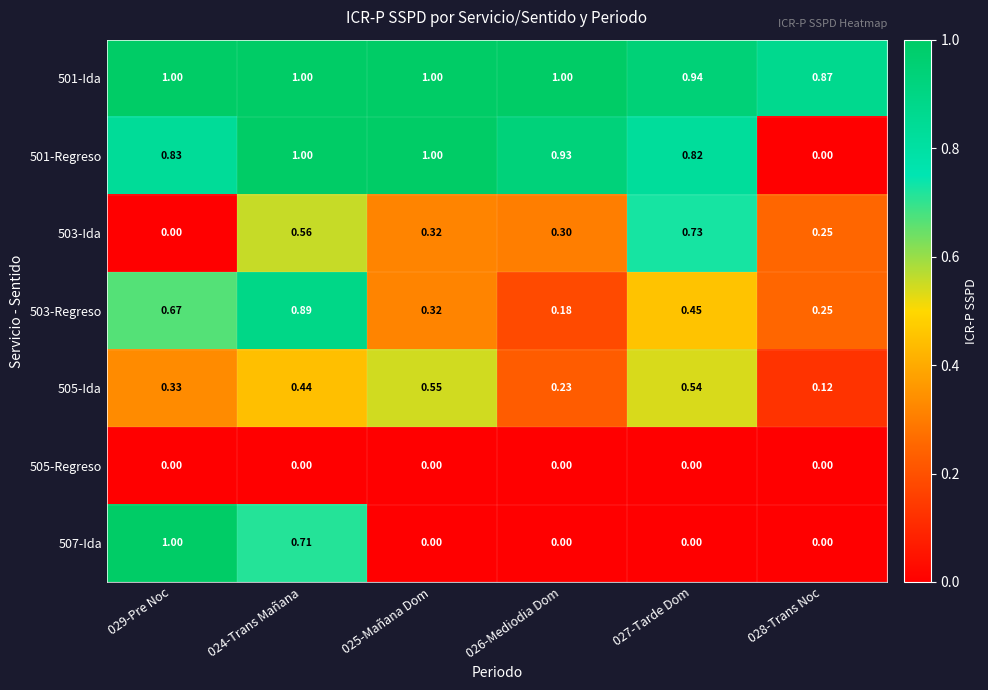

Reading right to left, what are all the values shown in this chart?

501-Ida: 028-Trans Noc=0.9	027-Tarde Dom=0.9	026-Mediodia Dom=1.0	025-Mañana Dom=1.0	024-Trans Mañana=1.0	029-Pre Noc=1.0
501-Regreso: 028-Trans Noc=0.0	027-Tarde Dom=0.8	026-Mediodia Dom=0.9	025-Mañana Dom=1.0	024-Trans Mañana=1.0	029-Pre Noc=0.8
503-Ida: 028-Trans Noc=0.2	027-Tarde Dom=0.7	026-Mediodia Dom=0.3	025-Mañana Dom=0.3	024-Trans Mañana=0.6	029-Pre Noc=0.0
503-Regreso: 028-Trans Noc=0.2	027-Tarde Dom=0.5	026-Mediodia Dom=0.2	025-Mañana Dom=0.3	024-Trans Mañana=0.9	029-Pre Noc=0.7
505-Ida: 028-Trans Noc=0.1	027-Tarde Dom=0.5	026-Mediodia Dom=0.2	025-Mañana Dom=0.6	024-Trans Mañana=0.4	029-Pre Noc=0.3
505-Regreso: 028-Trans Noc=0.0	027-Tarde Dom=0.0	026-Mediodia Dom=0.0	025-Mañana Dom=0.0	024-Trans Mañana=0.0	029-Pre Noc=0.0
507-Ida: 028-Trans Noc=0.0	027-Tarde Dom=0.0	026-Mediodia Dom=0.0	025-Mañana Dom=0.0	024-Trans Mañana=0.7	029-Pre Noc=1.0